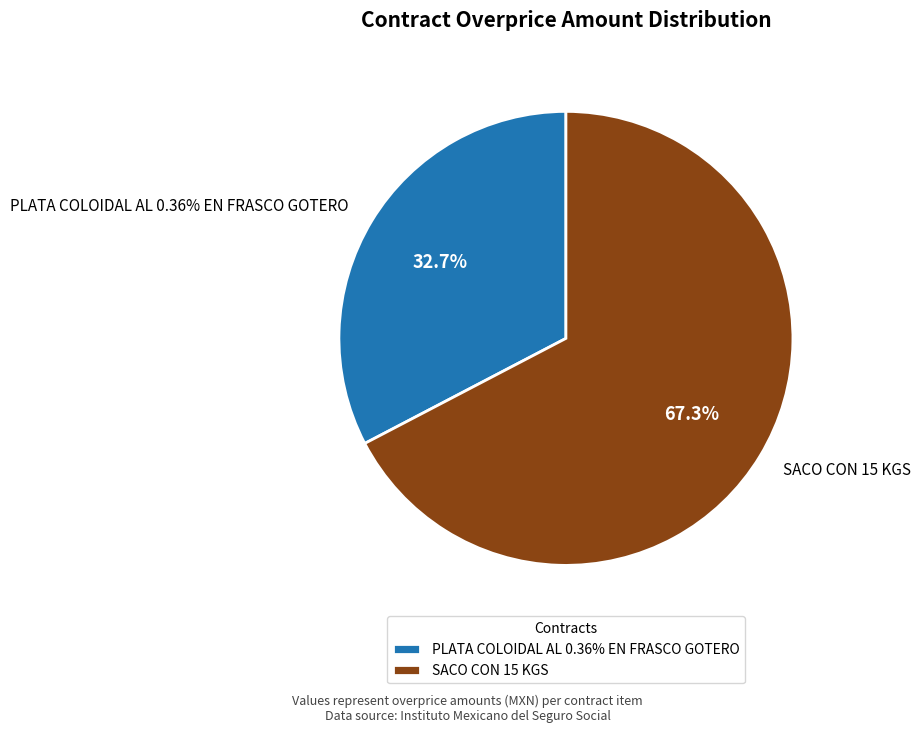

To the nearest percent, what is the average slice percentage?

50%